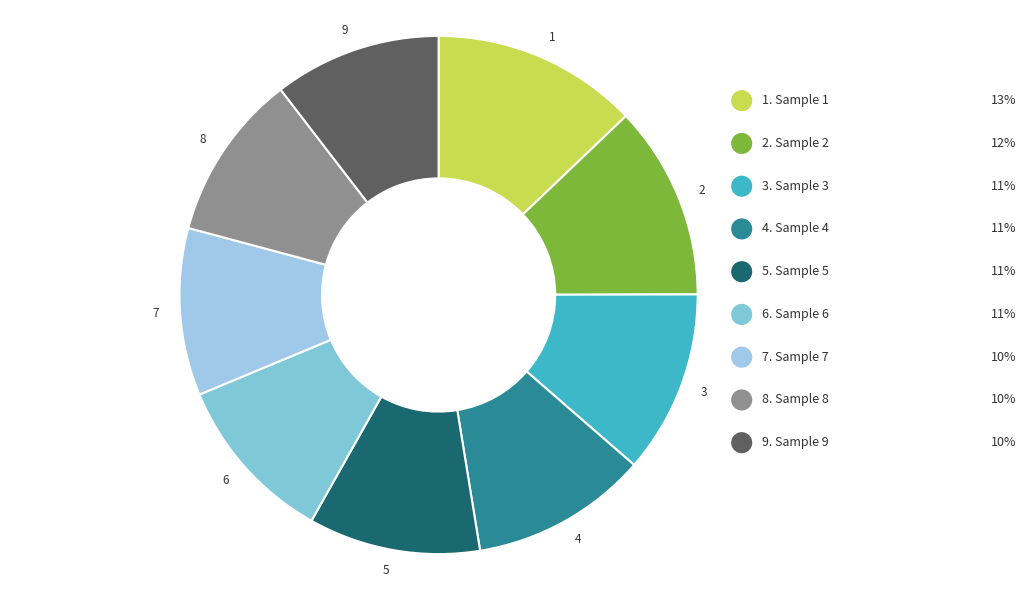

Which category has the biggest portion of the pie?

1